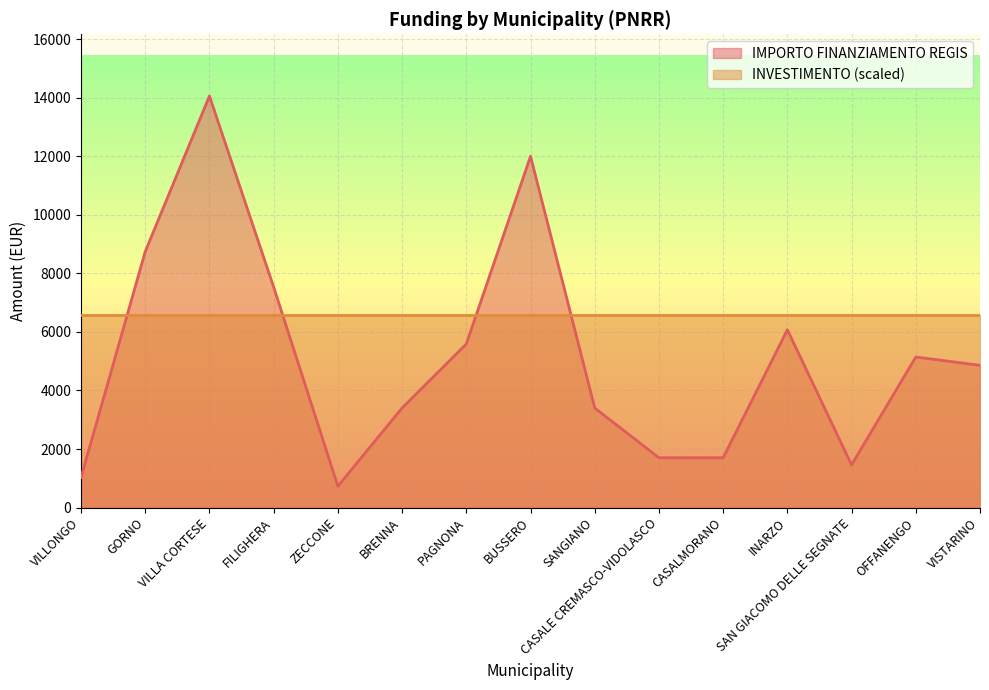

What is the change in value from VILLONGO to BUSSERO?

+10976